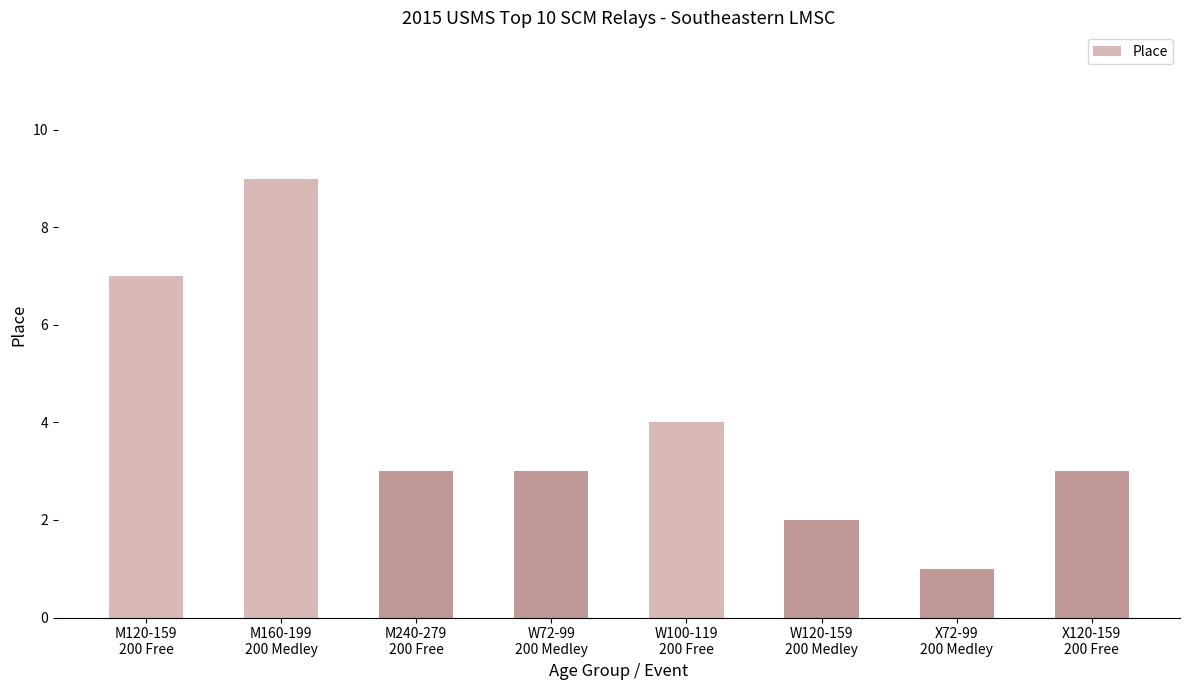

The value at X72-99
200 Medley is 0. True or false?

False